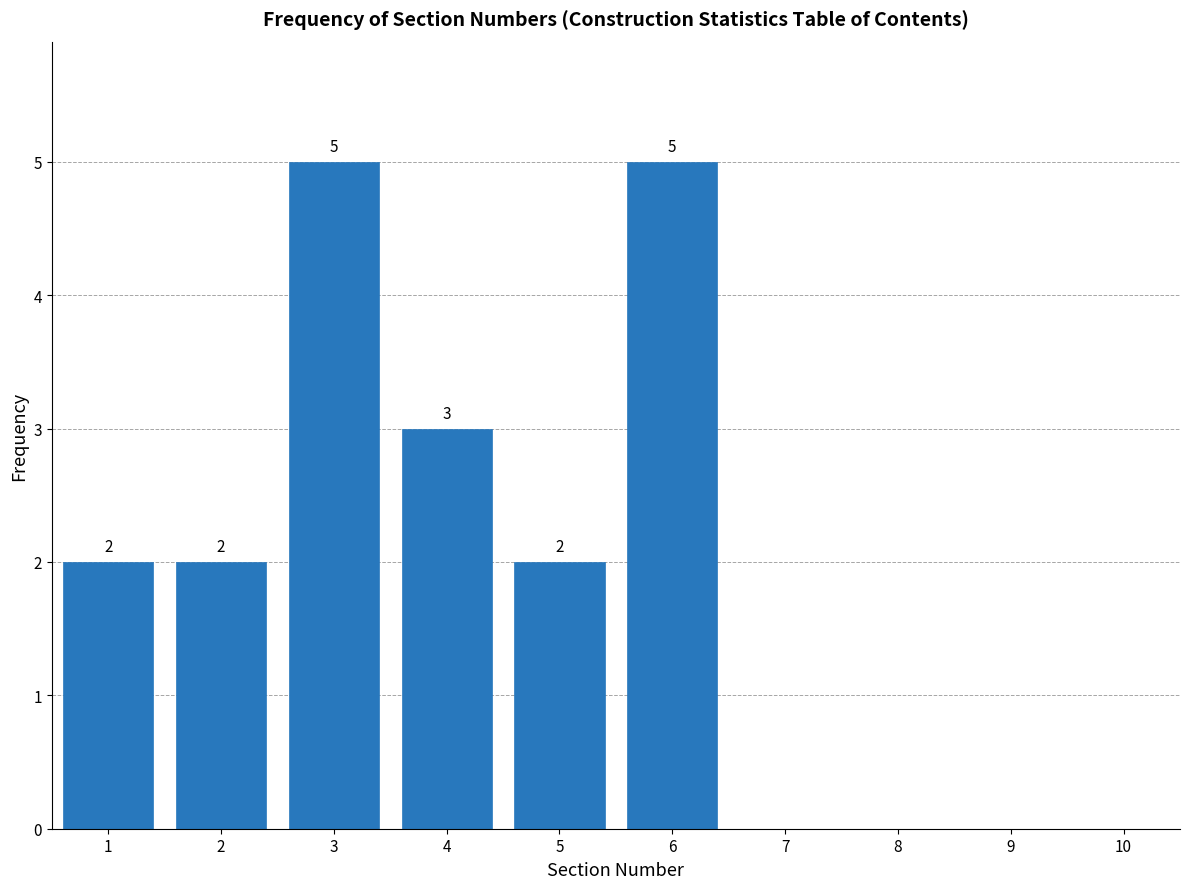

Reading left to right, list all the values displayed in this chart.

1=2	2=2	3=5	4=3	5=2	6=5	7=0	8=0	9=0	10=0